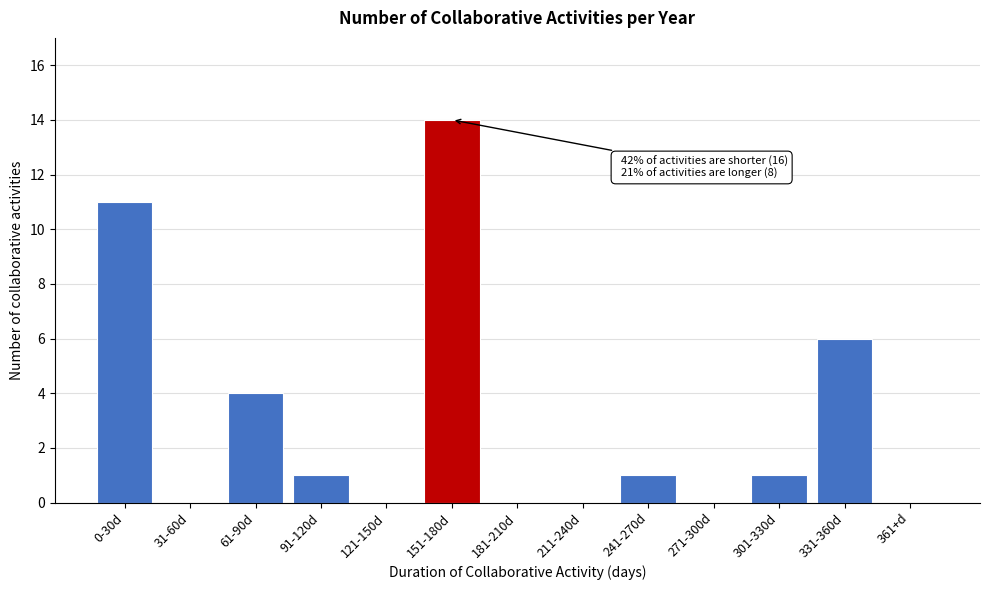

Reading left to right, transcribe all the data shown in this chart.

0-30d=11	31-60d=0	61-90d=4	91-120d=1	121-150d=0	151-180d=14	181-210d=0	211-240d=0	241-270d=1	271-300d=0	301-330d=1	331-360d=6	361+d=0